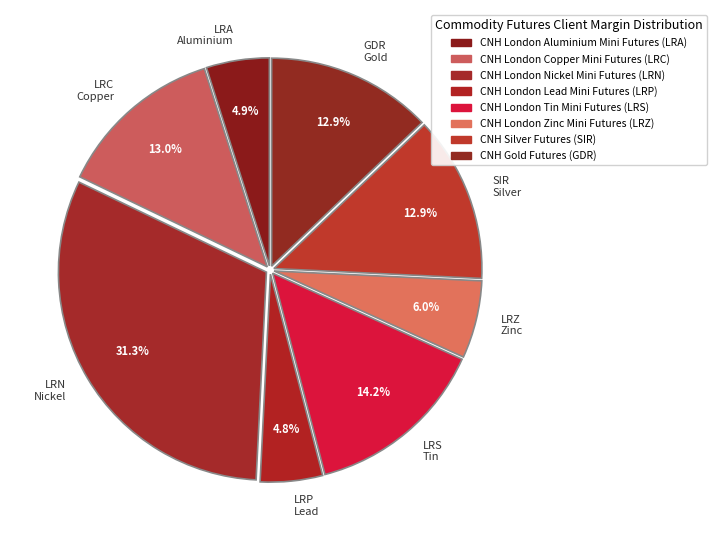

Does LRS Tin represent more than half of the total?

No